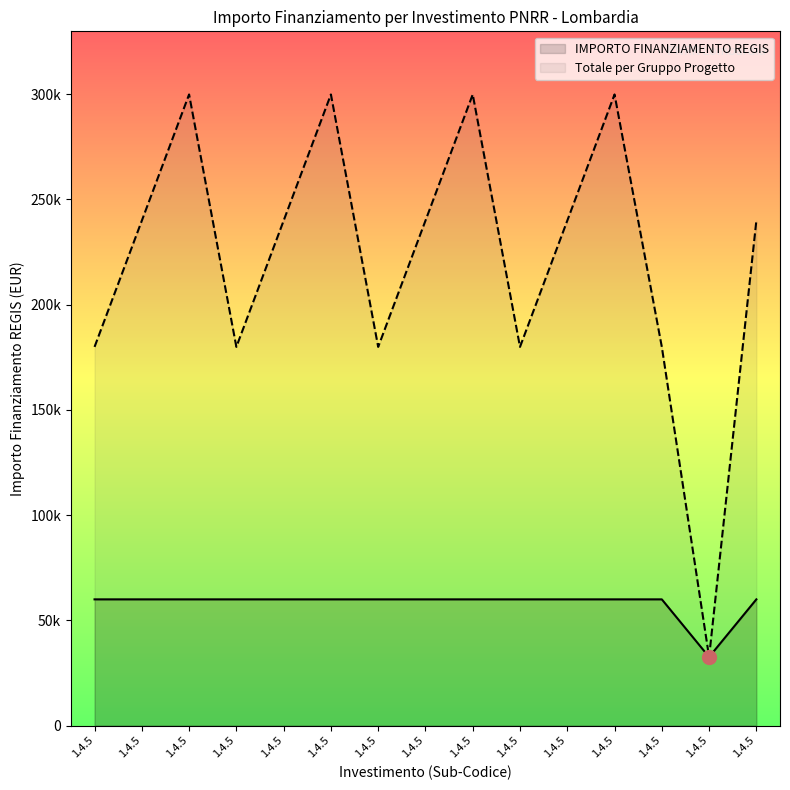

What is the sum of all values?

872113